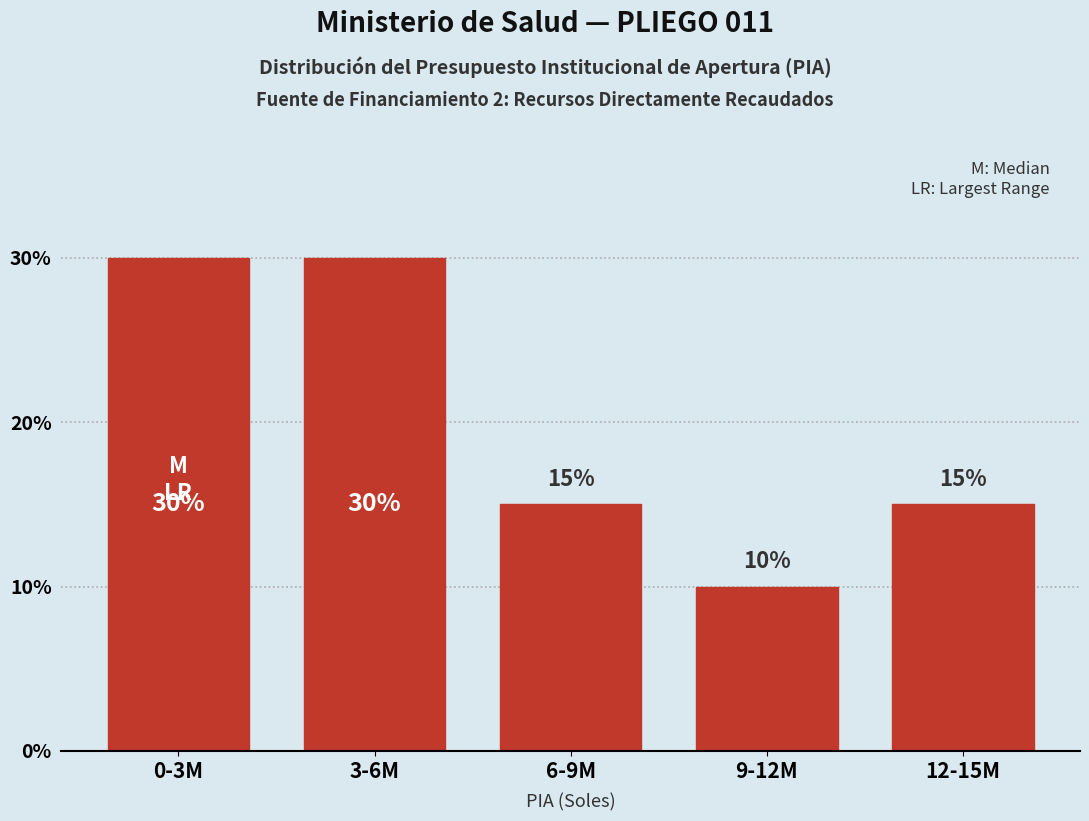

Reading right to left, transcribe all the data shown in this chart.

12-15M=15	9-12M=10	6-9M=15	3-6M=30	0-3M=30